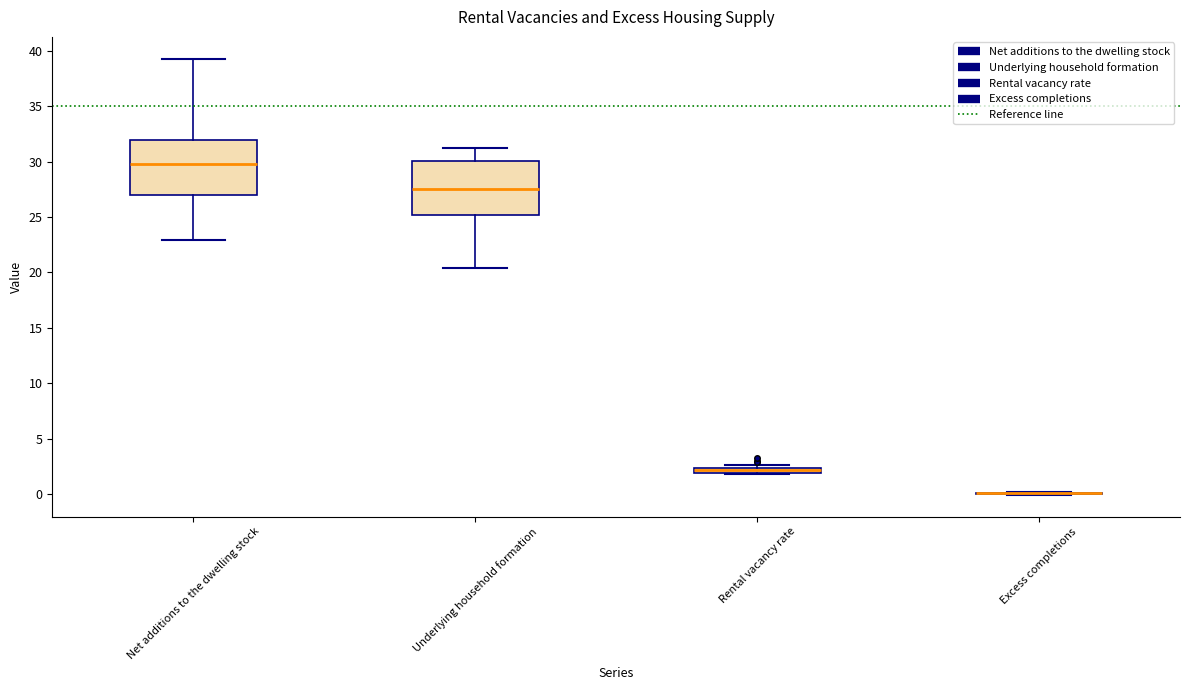

Where is the lower edge of the box for Rental vacancy rate on the y-axis? The values are not printed on the chart, so give them approximately, as read against the axis.

2.0